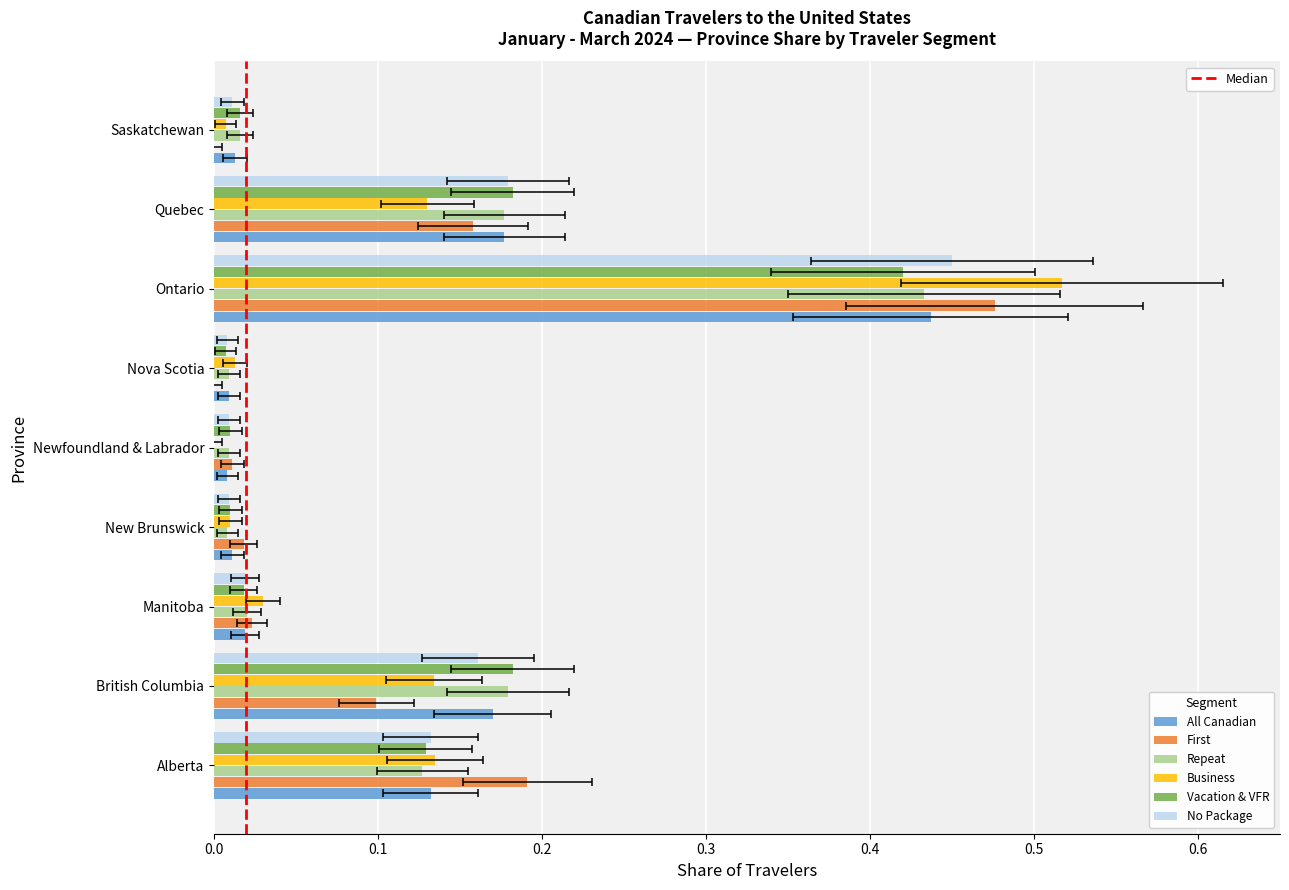

What is the highest value of the No Package series?

0.5